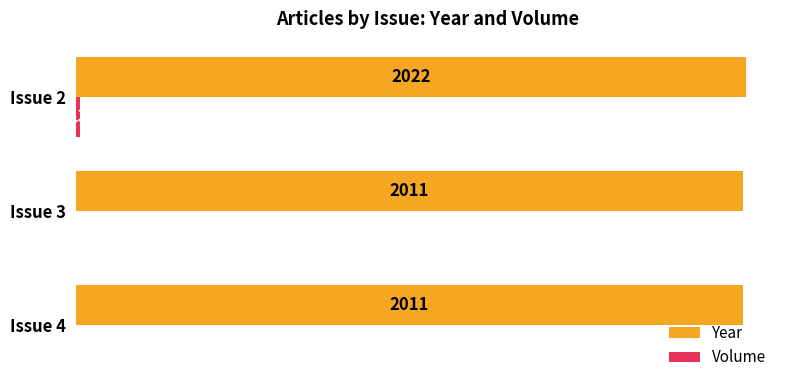

What is the total value across all series at Issue 4?

2013